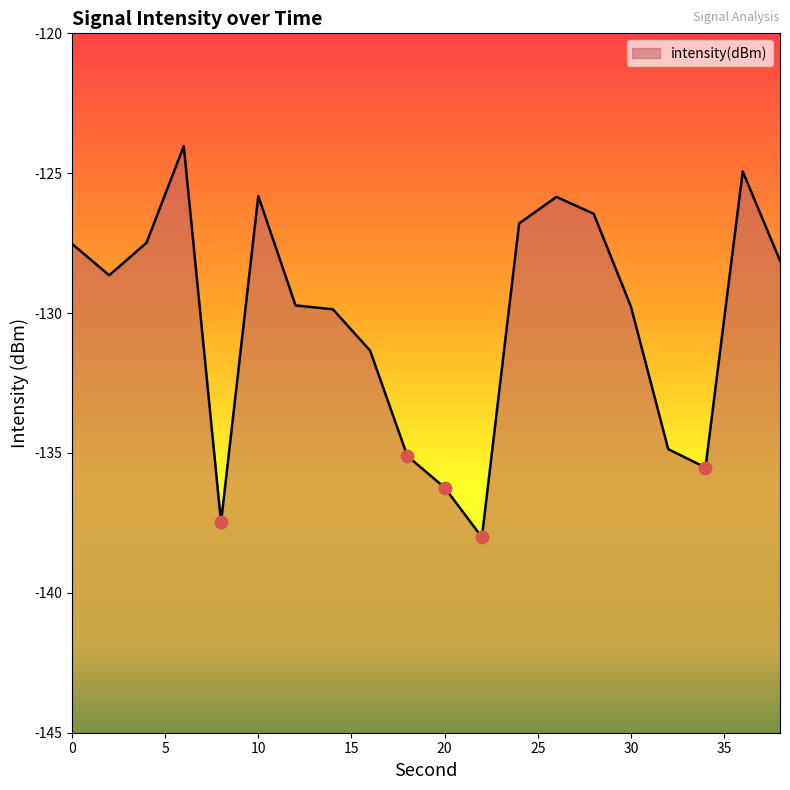

What is the change in value from 34 to 36?

+10.6